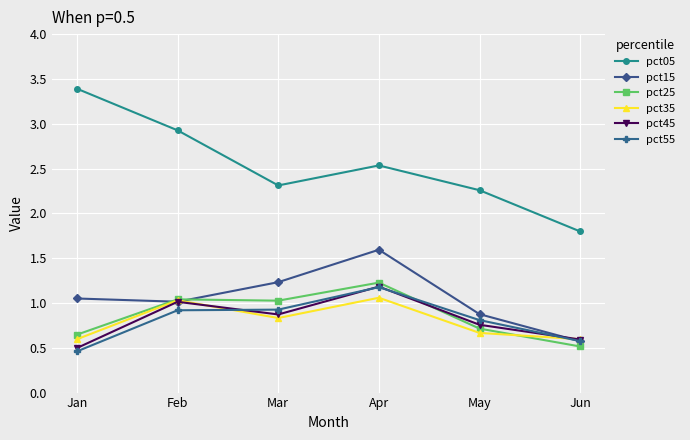

At which category is the sum across all series the highest?

Apr